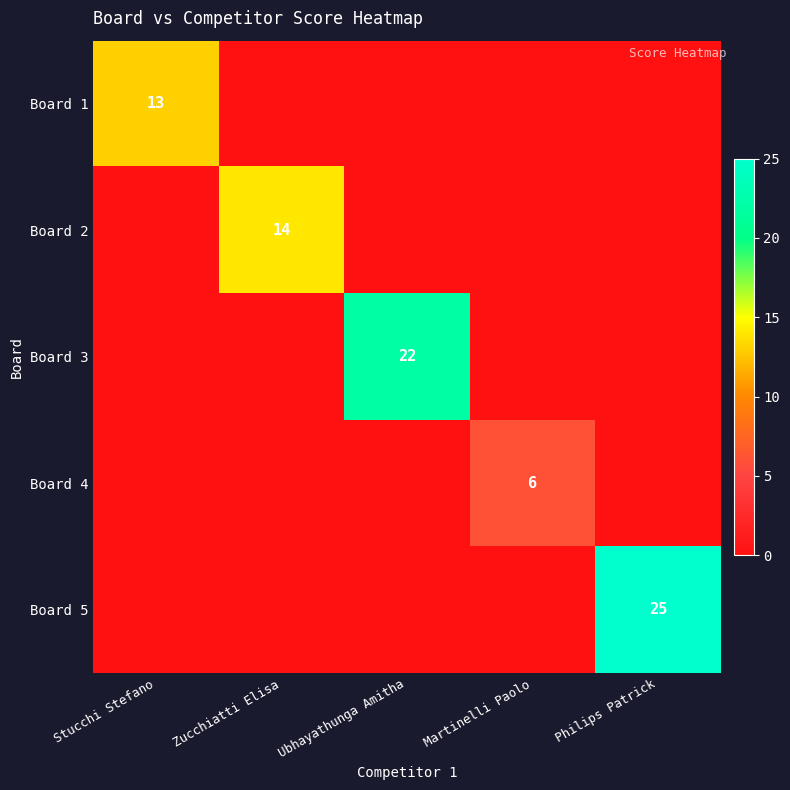

The value of Board 3 at Ubhayathunga Amitha is 22. True or false?

True